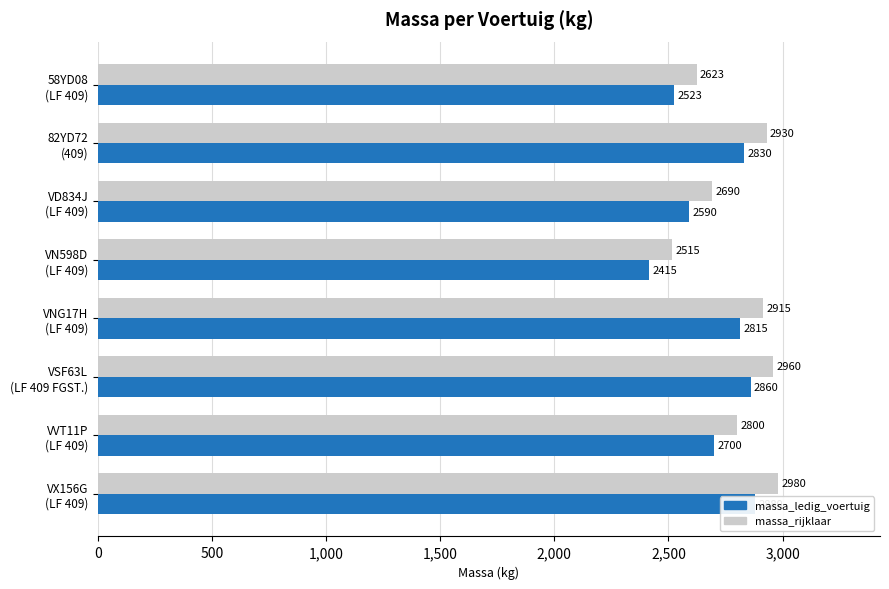

Count the number of categories in the chart.

8